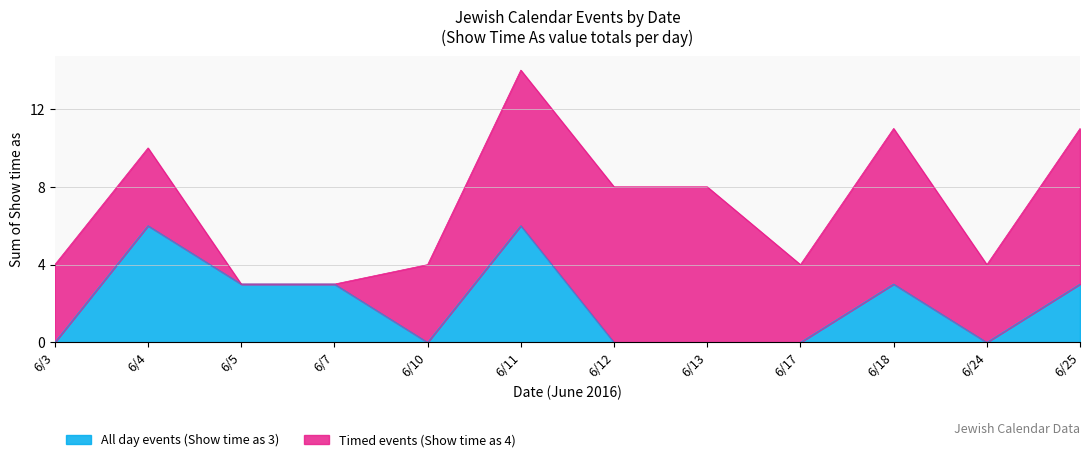

At which category does the chart reach its peak across all series?

6/4